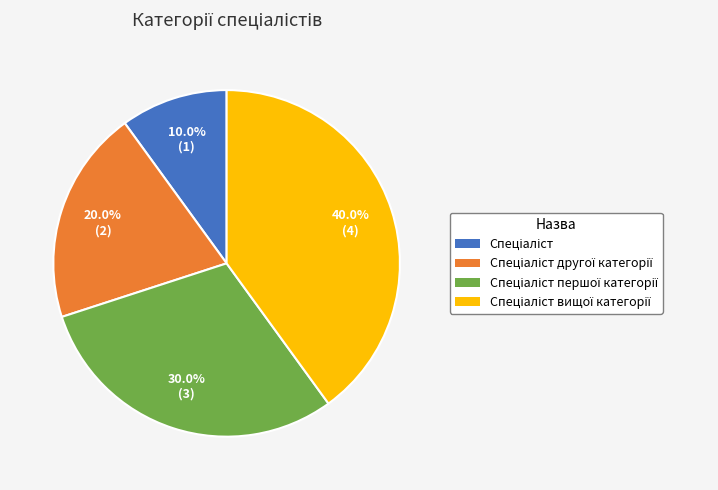

Is there a majority slice in this chart?

No